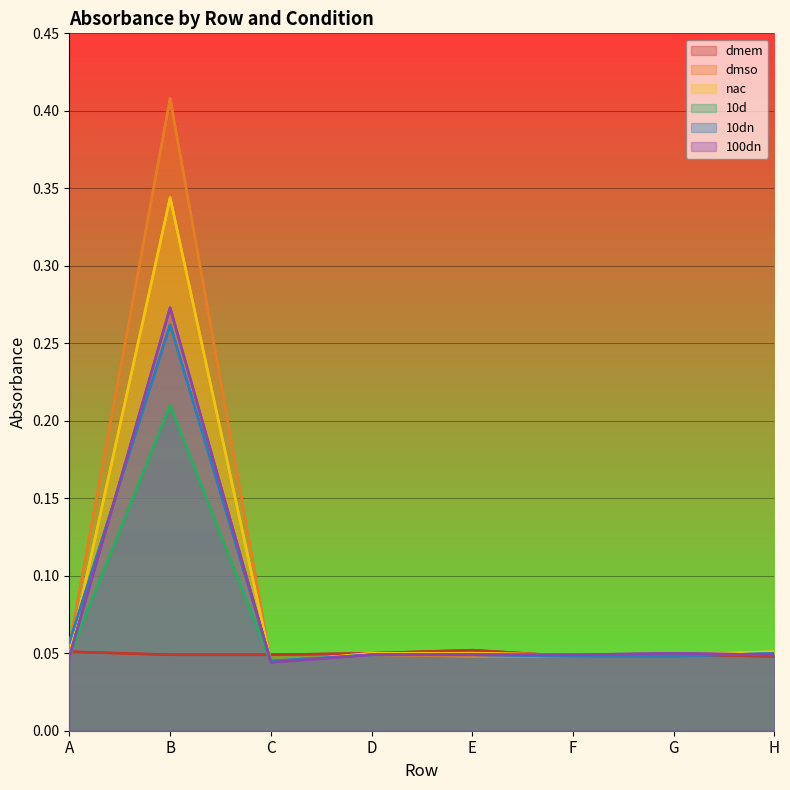

Between which two adjacent categories do dmem and 100dn first intersect?

A and B